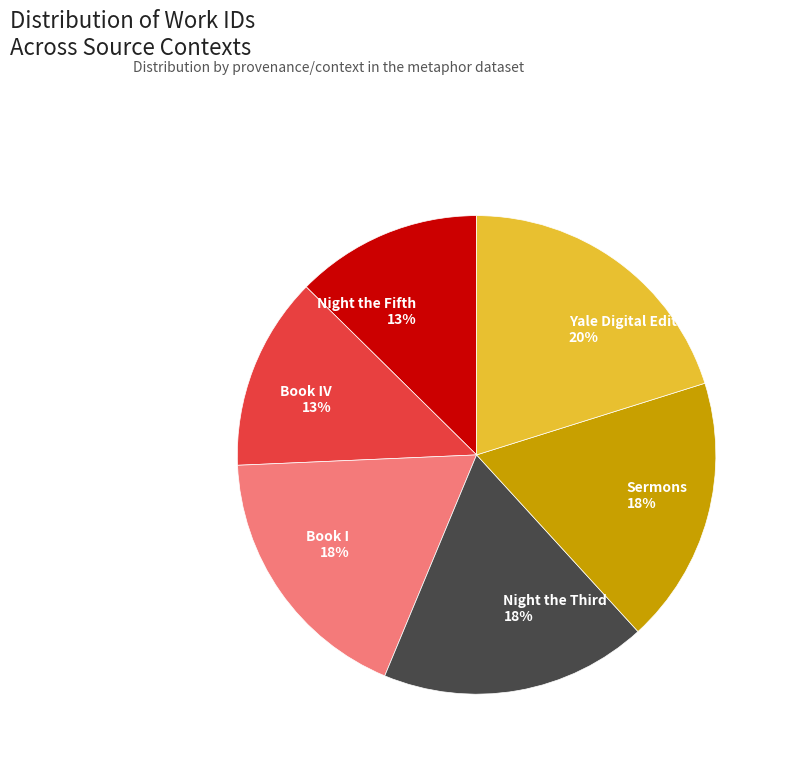

To the nearest percent, what is the combined percentage of Book IV 13% and Yale Digital Edition 20%?

33%